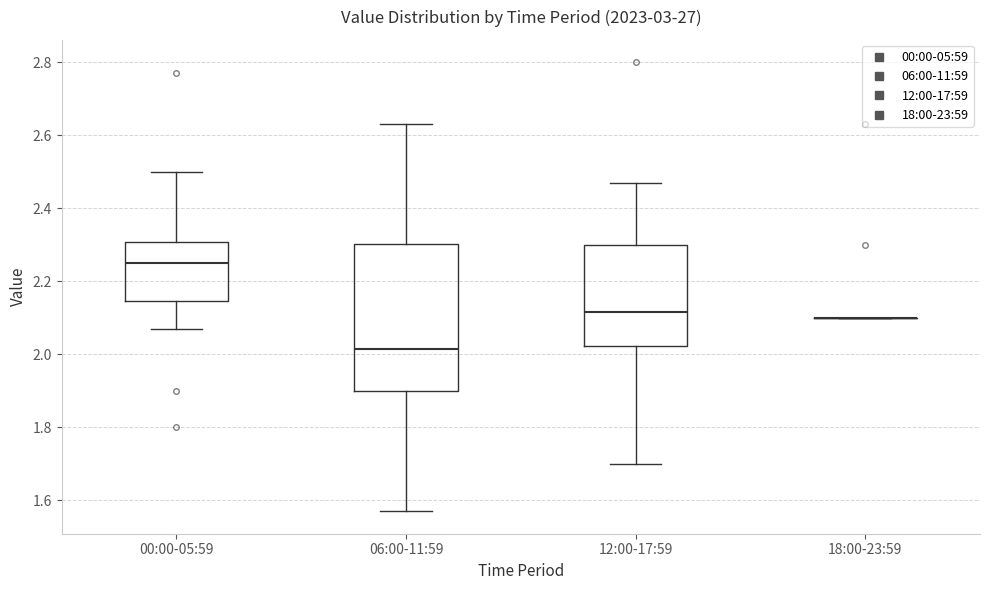

Comparing the boxes themselves (not the whiskers), which one is the tallest?

06:00-11:59